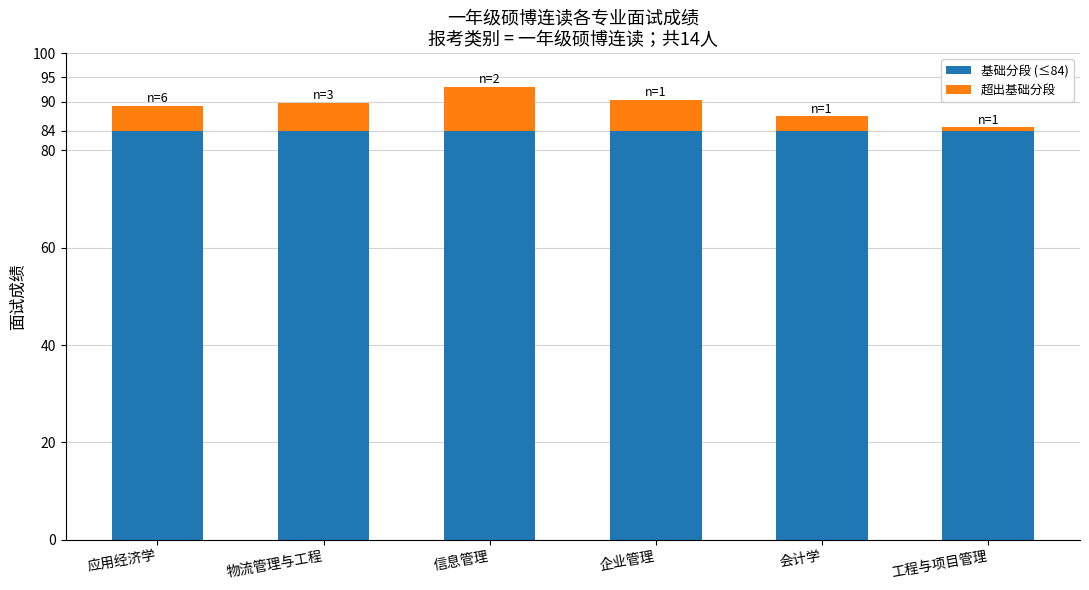

What are all the series names shown in the legend?

基础分段 (≤84), 超出基础分段